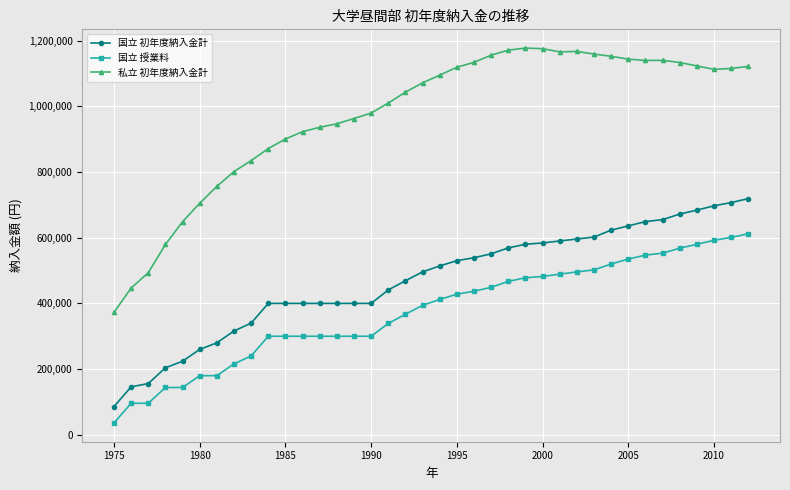

List the series in order of their overall mean, lowest first.

国立 授業料, 国立 初年度納入金計, 私立 初年度納入金計